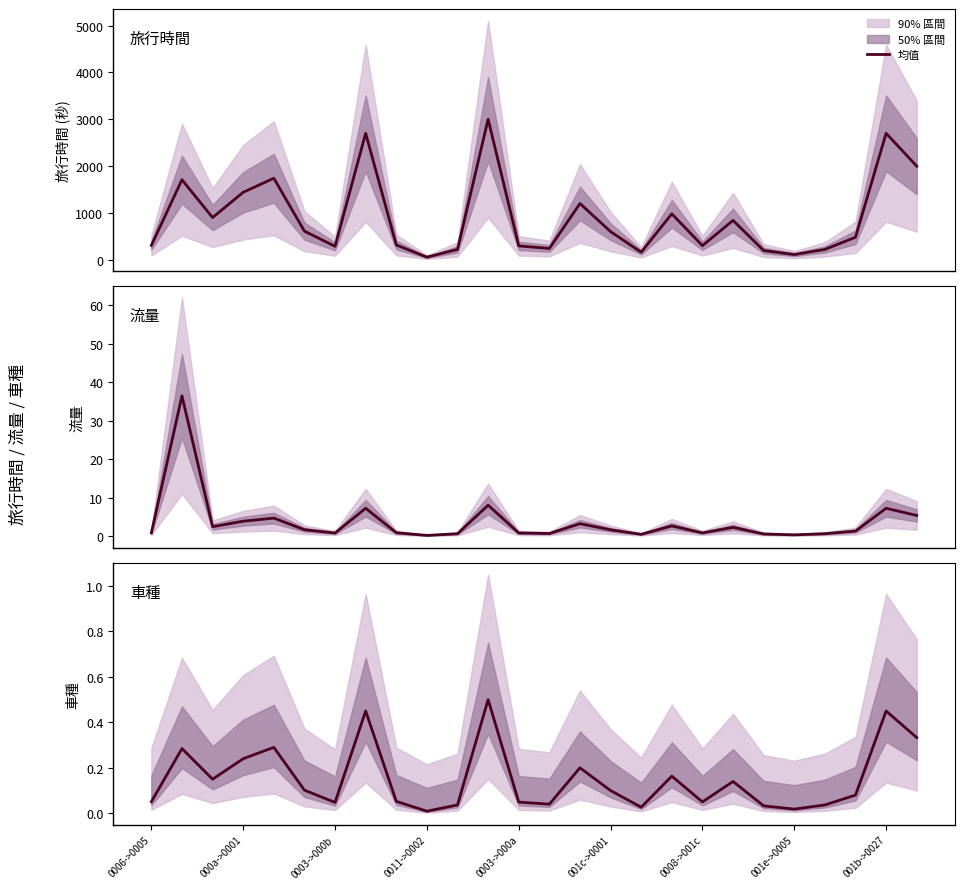

Which series has the largest range (max minus min)?

旅行時間